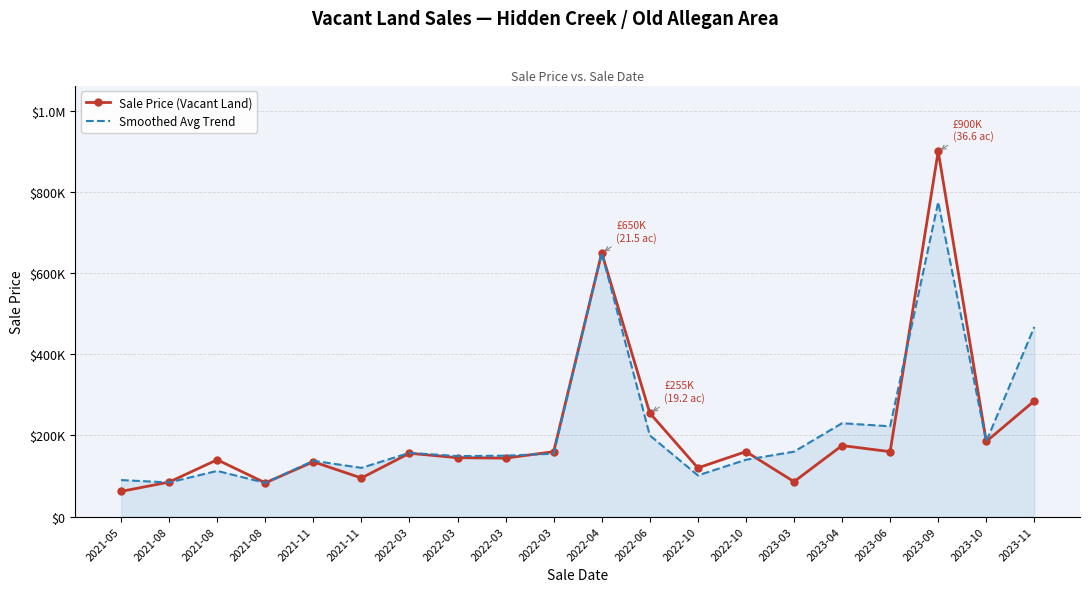

What is the sum of the Sale Price (Vacant Land) values at 2021-11 and 2021-08?

220000